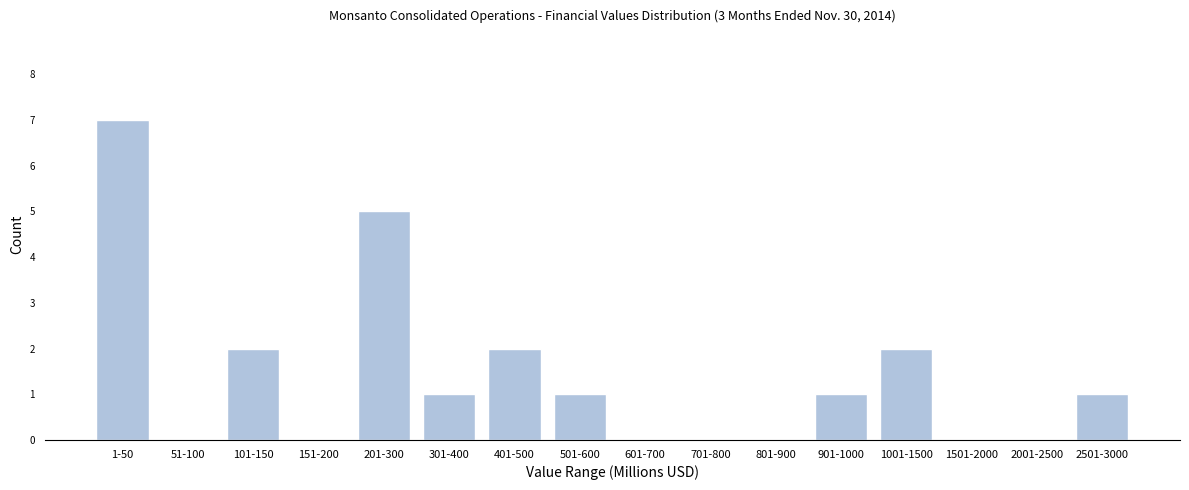

Reading left to right, extract all data points from this chart.

1-50=7	51-100=0	101-150=2	151-200=0	201-300=5	301-400=1	401-500=2	501-600=1	601-700=0	701-800=0	801-900=0	901-1000=1	1001-1500=2	1501-2000=0	2001-2500=0	2501-3000=1